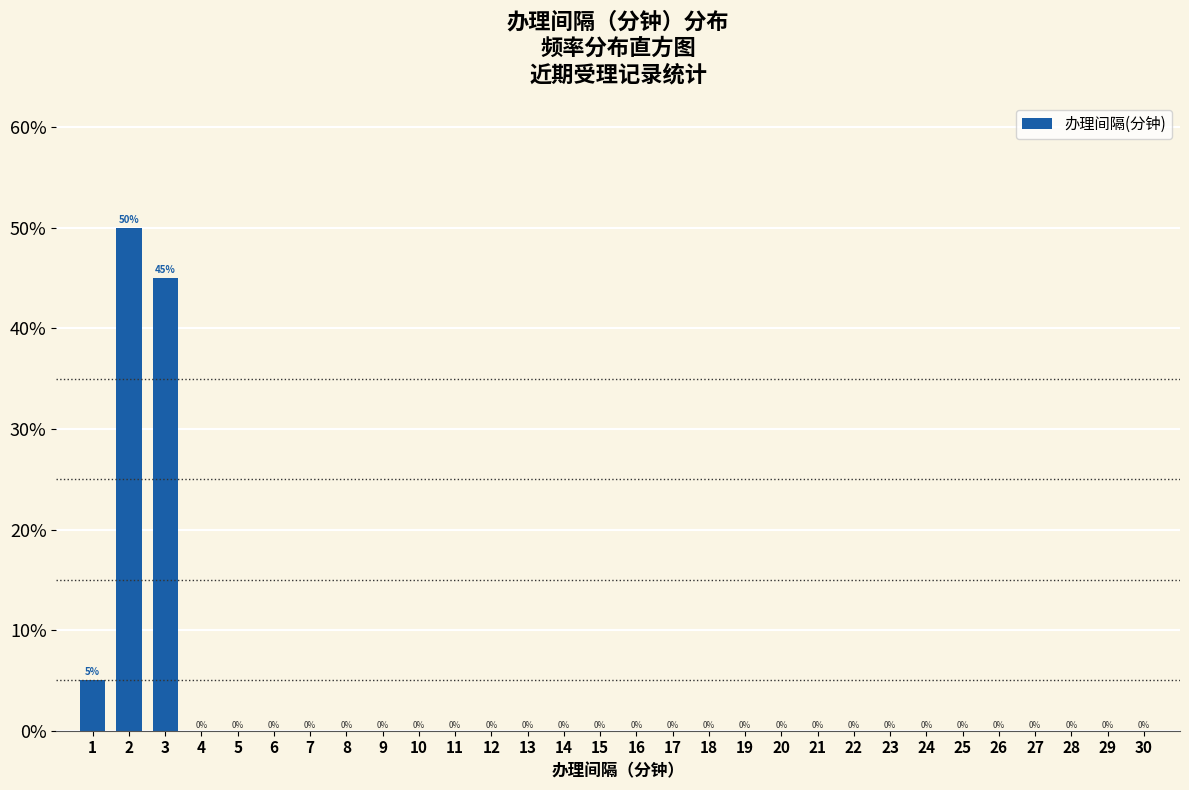

Are the bars horizontal?

No